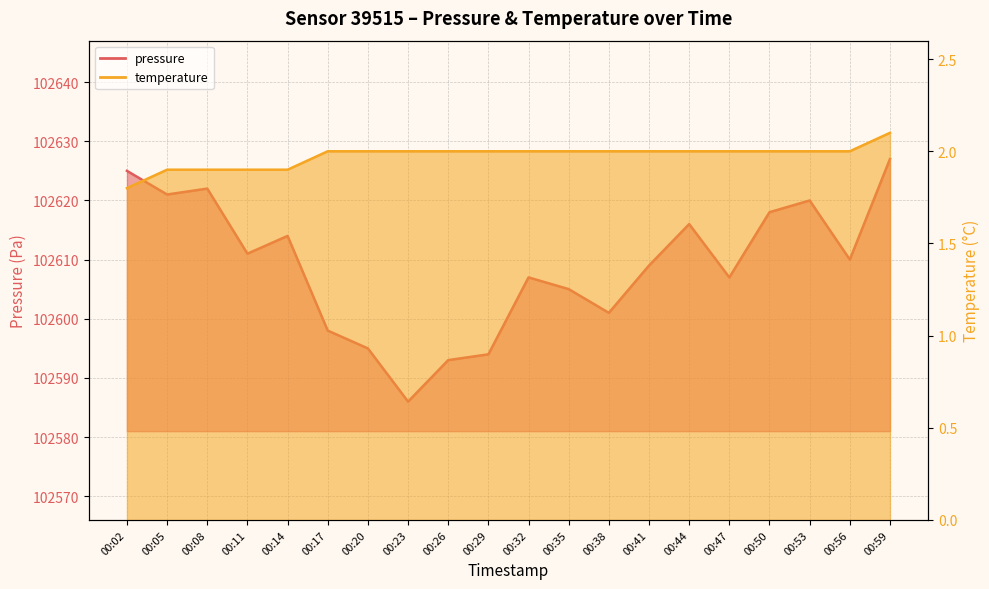

What is the difference between the maximum and minimum values in the pressure series?

41.0